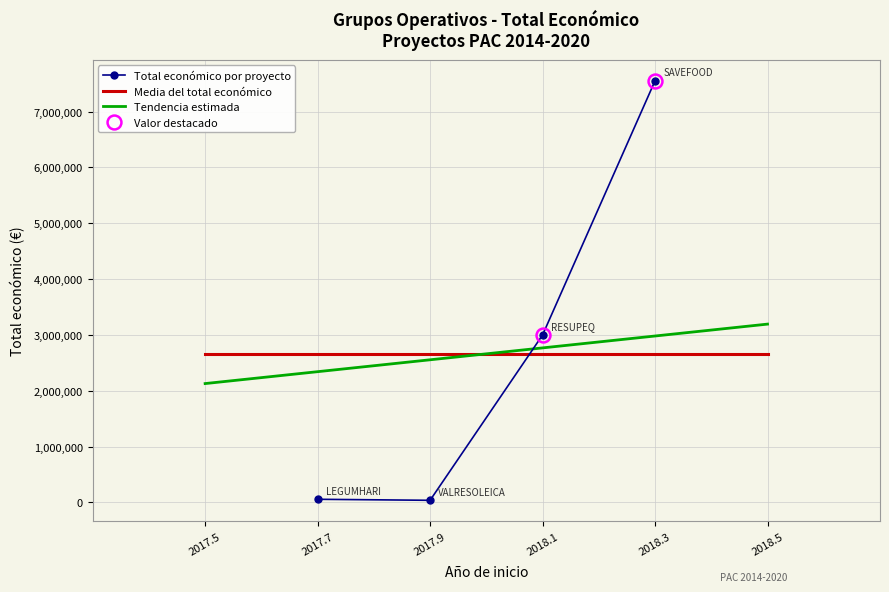

True or false: Total económico por proyecto has more than 2 interior local peaks.

False